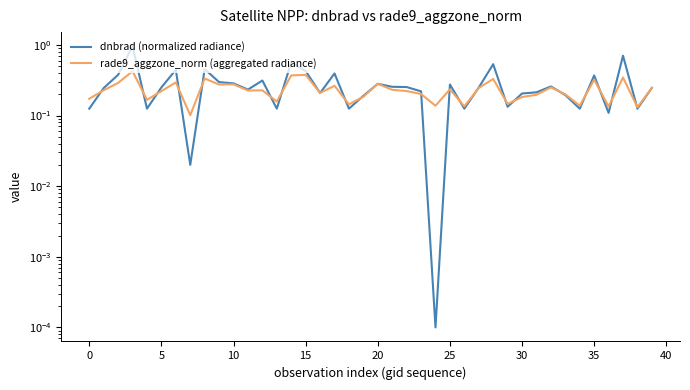

Reading left to right, what are all the values shown in this chart?

dnbrad (normalized radiance): 0.1	0.2	0.4	1.0	0.1	0.2	0.4	0.0	0.5	0.3	0.3	0.2	0.3	0.1	0.6	0.4	0.2	0.4	0.1	0.2	0.3	0.3	0.3	0.2	0.0	0.3	0.1	0.2	0.5	0.1	0.2	0.2	0.3	0.2	0.1	0.4	0.1	0.7	0.1	0.2
rade9_aggzone_norm (aggregated radiance): 0.2	0.2	0.3	0.4	0.2	0.2	0.3	0.1	0.3	0.3	0.3	0.2	0.2	0.2	0.4	0.4	0.2	0.3	0.1	0.2	0.3	0.2	0.2	0.2	0.1	0.2	0.1	0.2	0.3	0.1	0.2	0.2	0.3	0.2	0.1	0.3	0.1	0.3	0.1	0.2